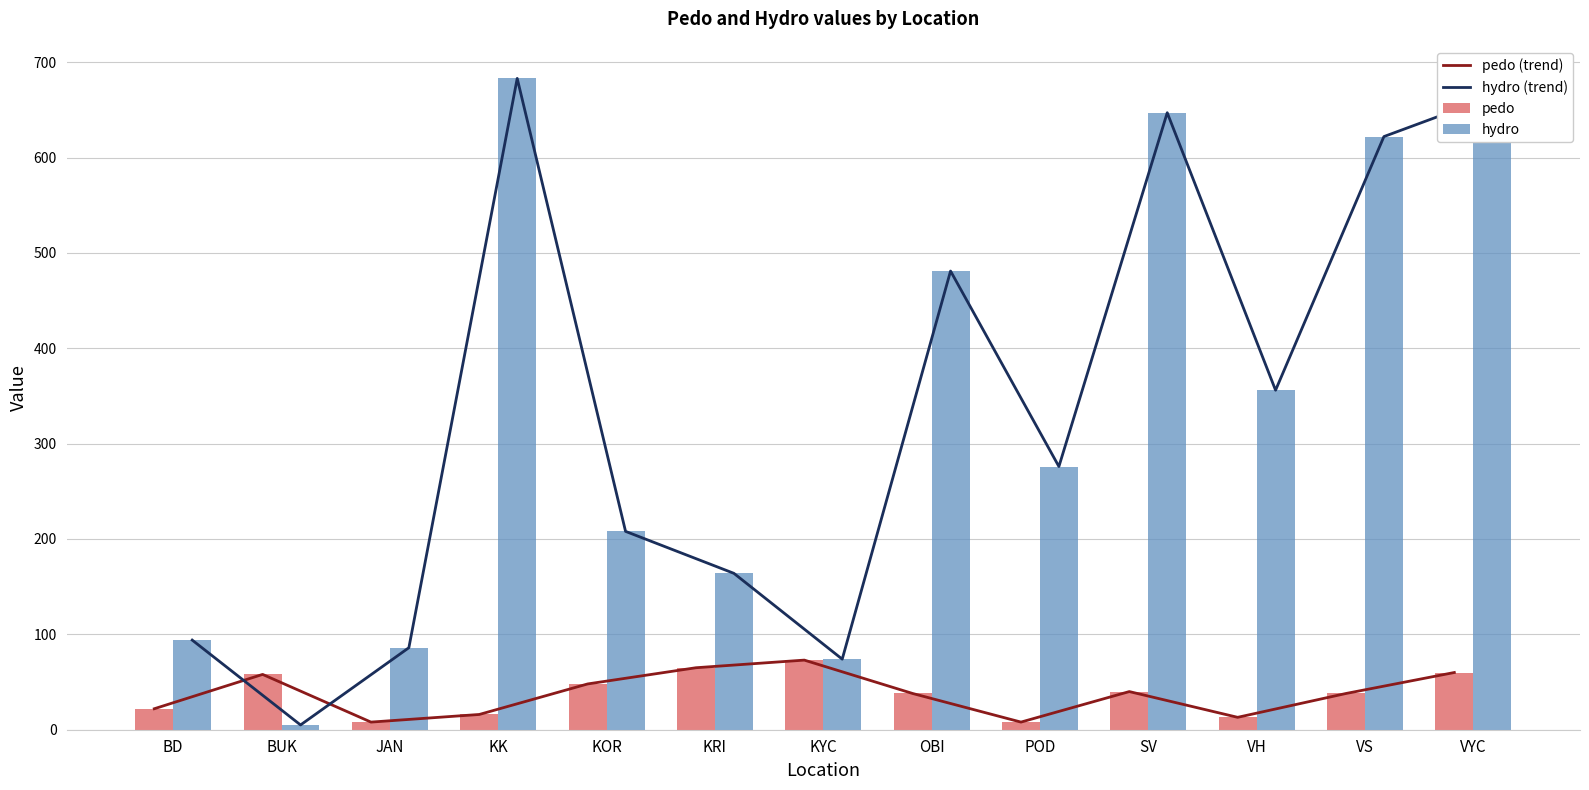

What value does the pedo (trend) series have at OBI, to the nearest 10?

40